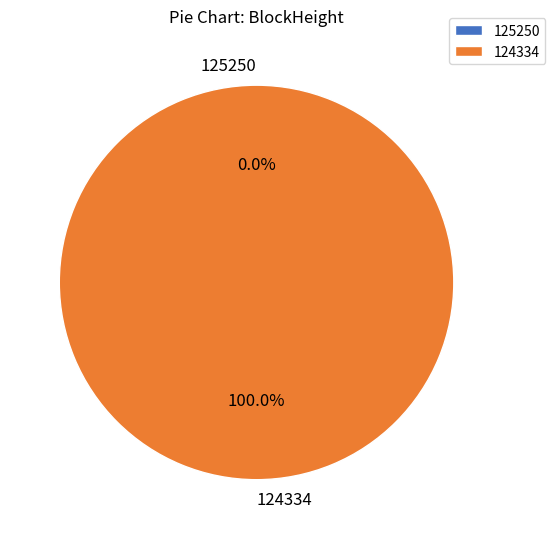

To the nearest percent, what is the difference between the largest and smallest slice percentages?

100%